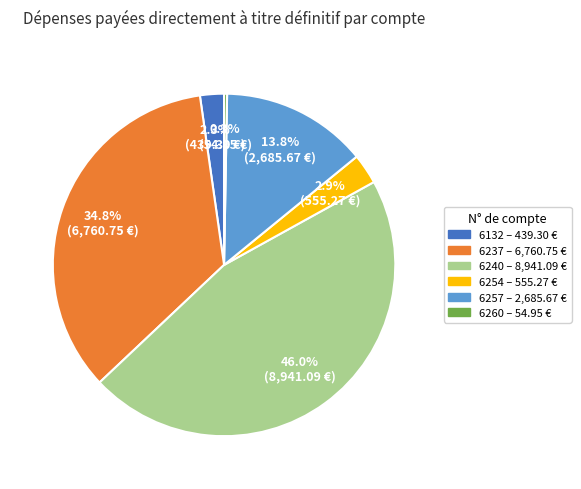

How much of the chart is everything except 6132?

97.7%